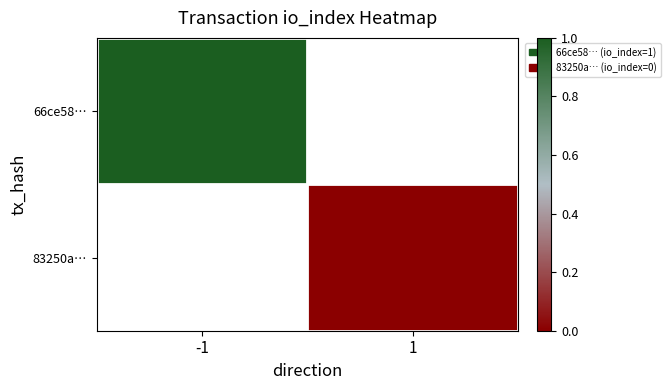

At which label does 66ce58… reach its peak?

-1